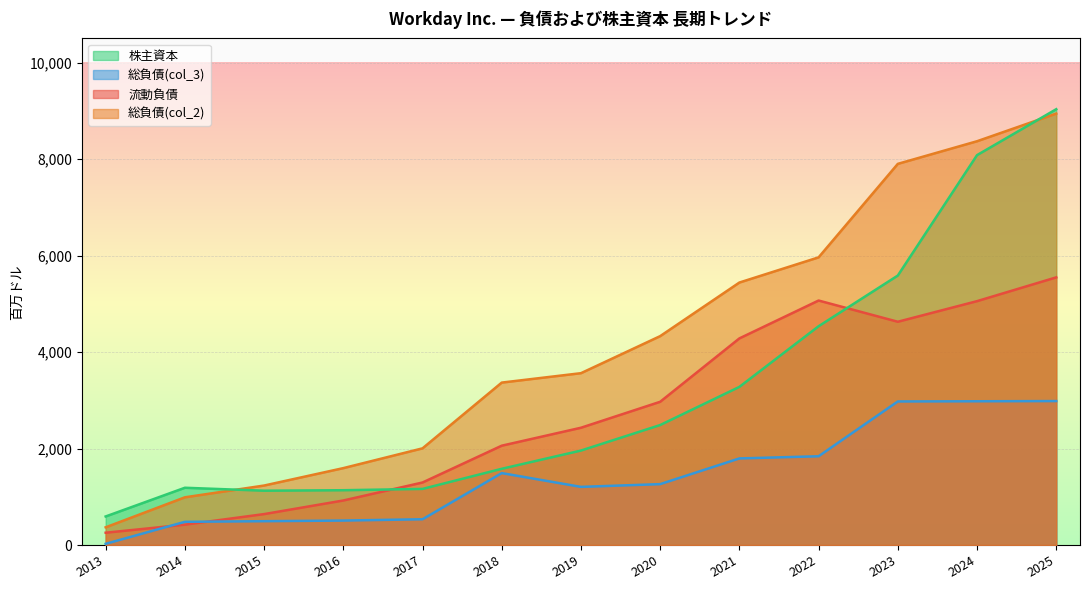

How many lines are shown in the chart?

4